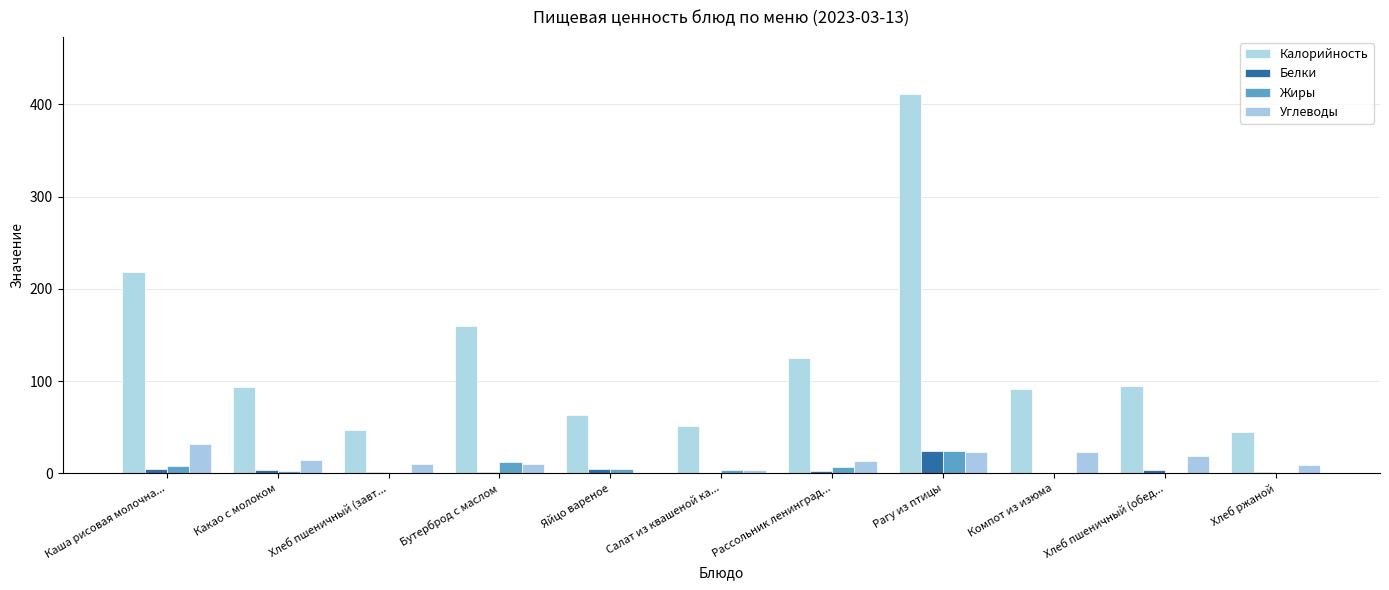

Where does the Калорийность series first go above 94?

Каша рисовая молочна...